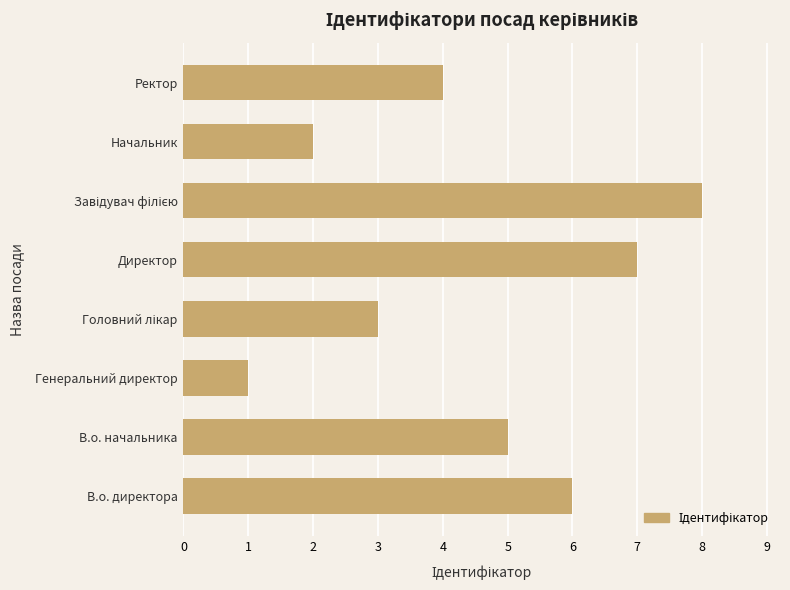

Count the number of categories in the chart.

8